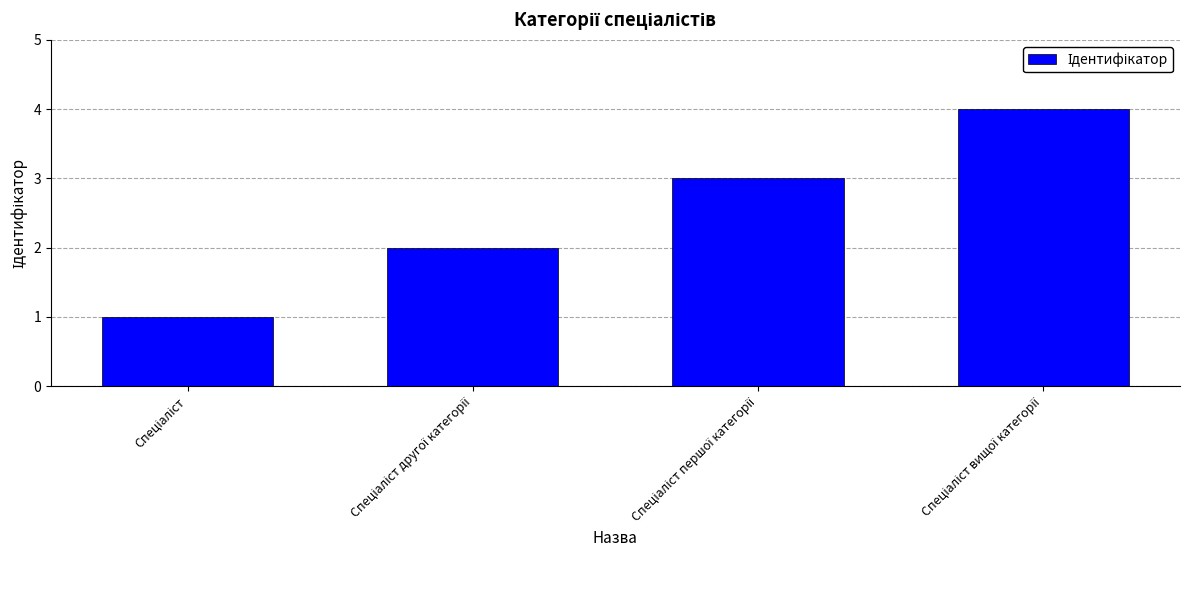

What is the greatest value displayed?

4